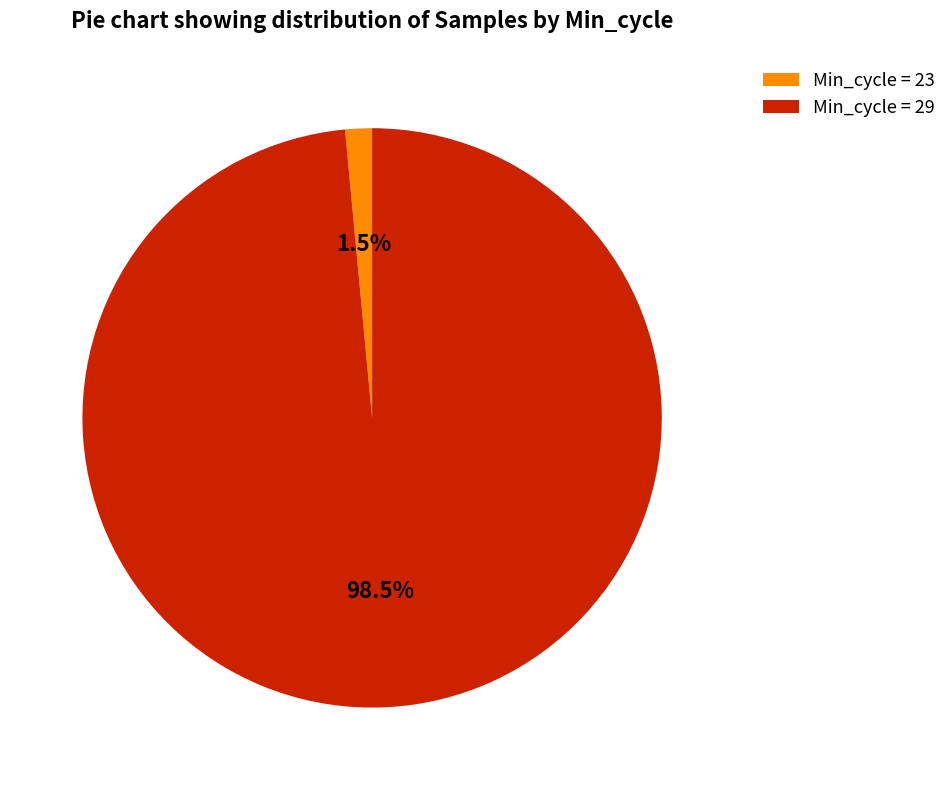

Combined, what portion of the pie is Min_cycle = 29 and Min_cycle = 23?

100.0%